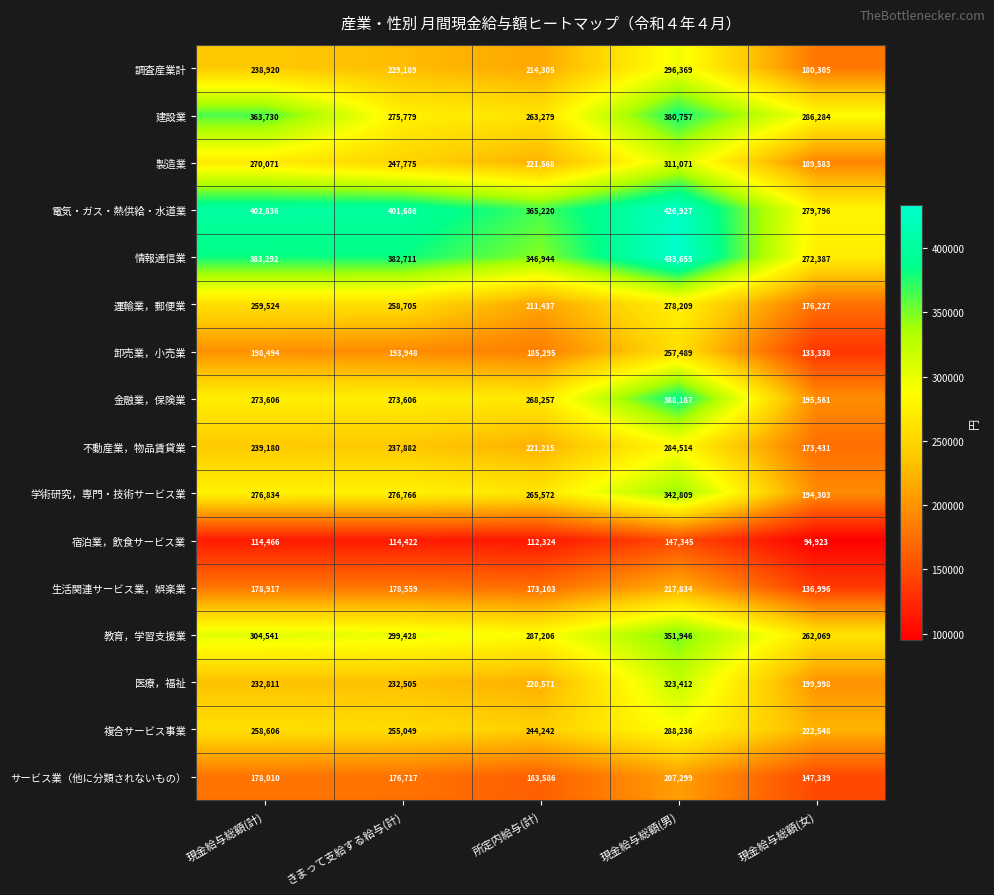

Count the number of categories in the chart.

5